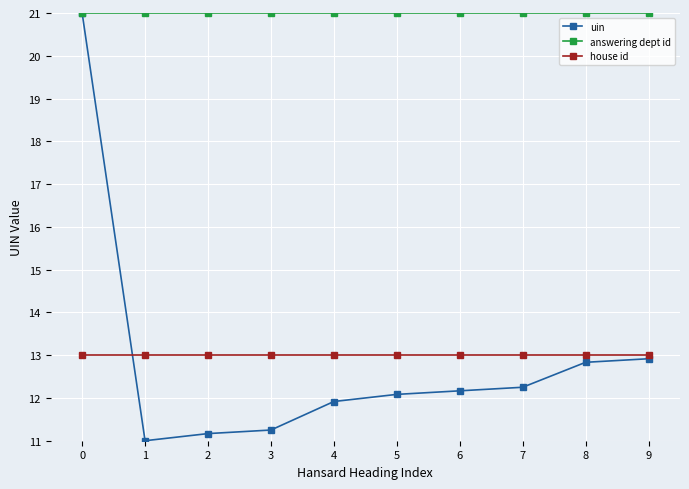

How many distinct data groups are displayed?

3